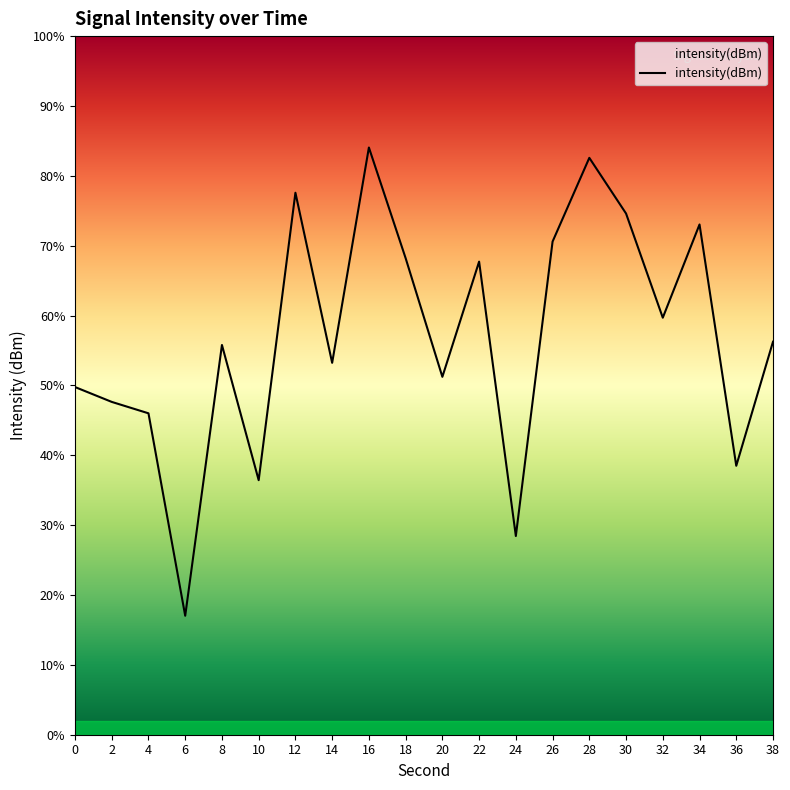

Where is the data nearest to the value -134?

14